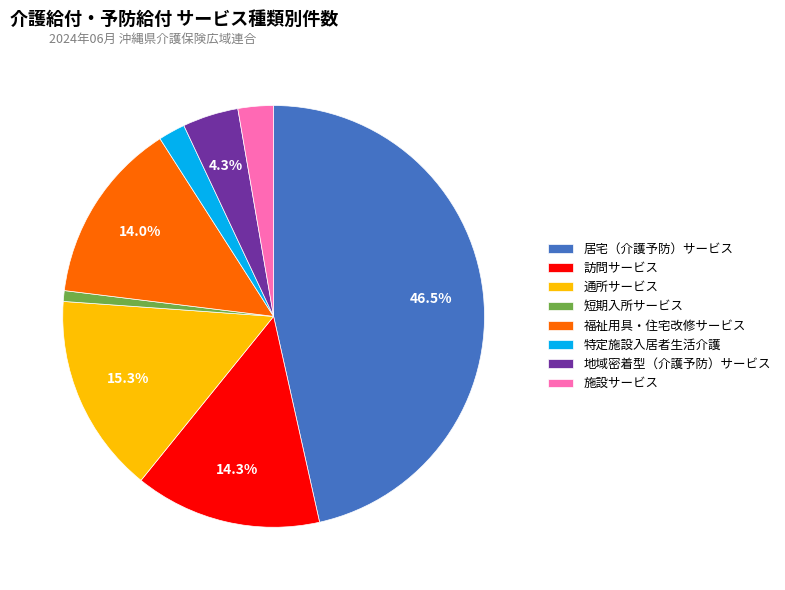

How many slices are in this pie chart?

8